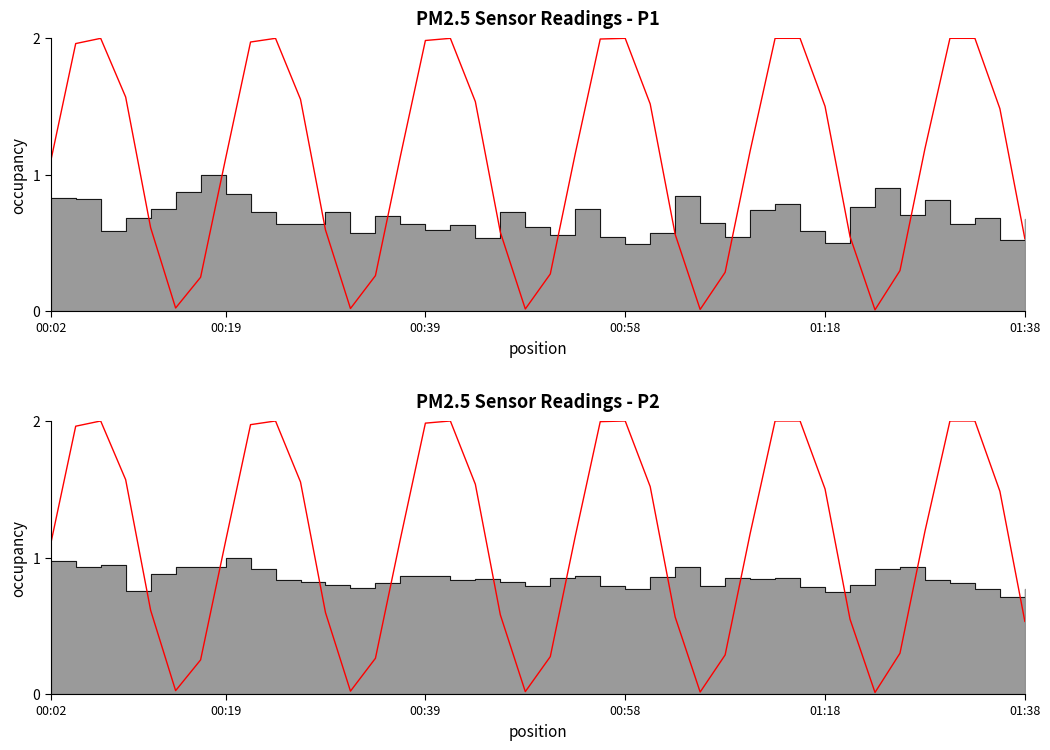

True or false: P2 line and P1 line cross at least once.

False